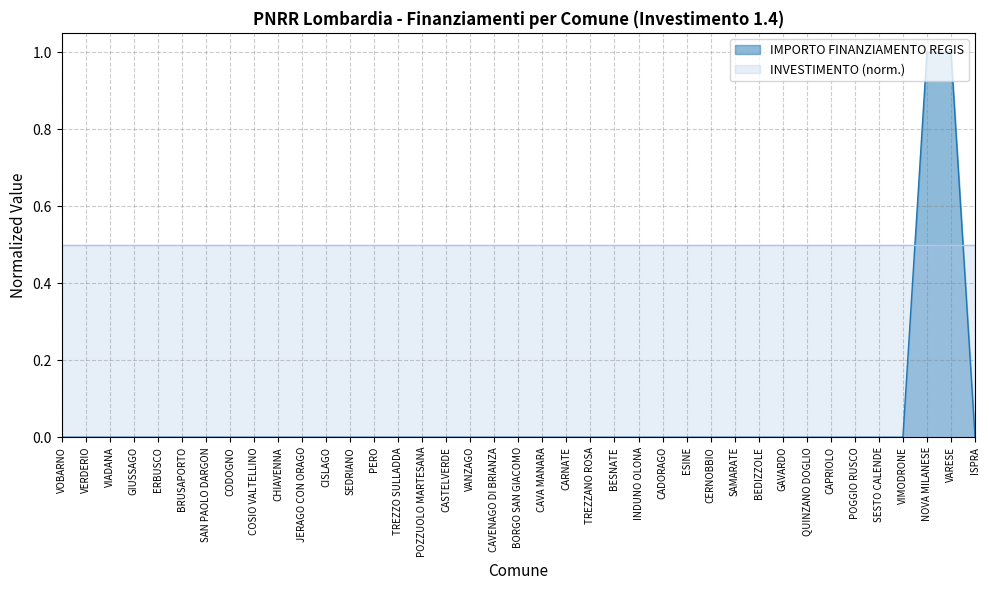

True or false: there are more than 1 points higher than both neighbors.

False